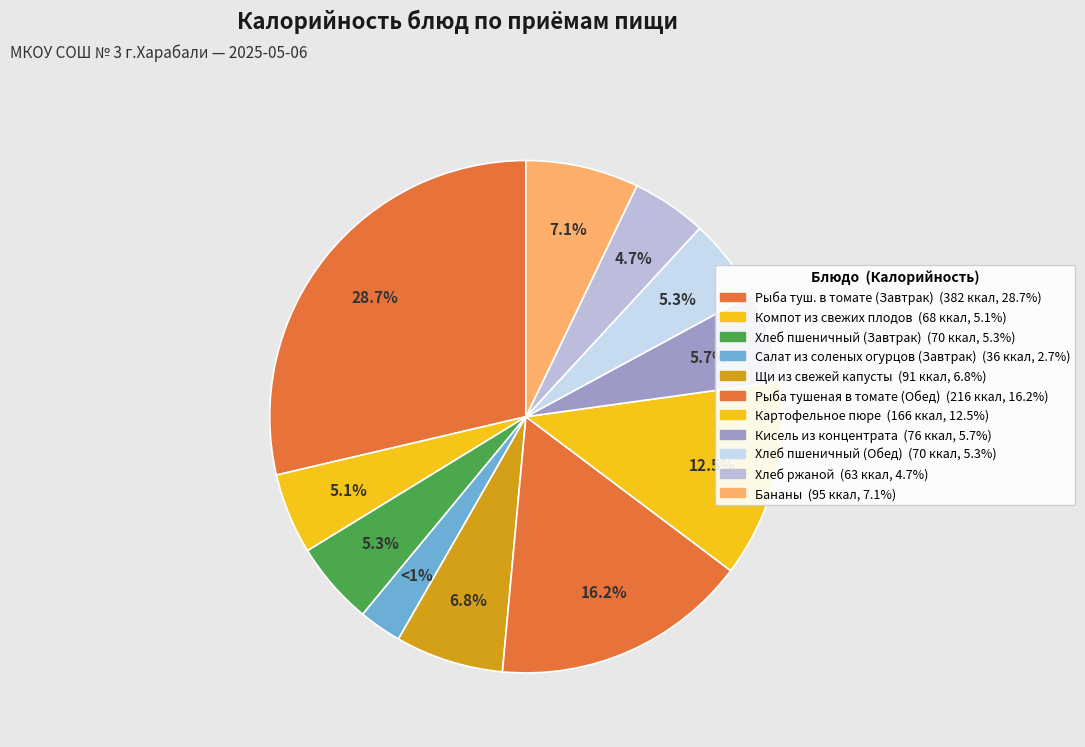

Does Хлеб пшеничный (Обед) account for over 50% of the chart?

No